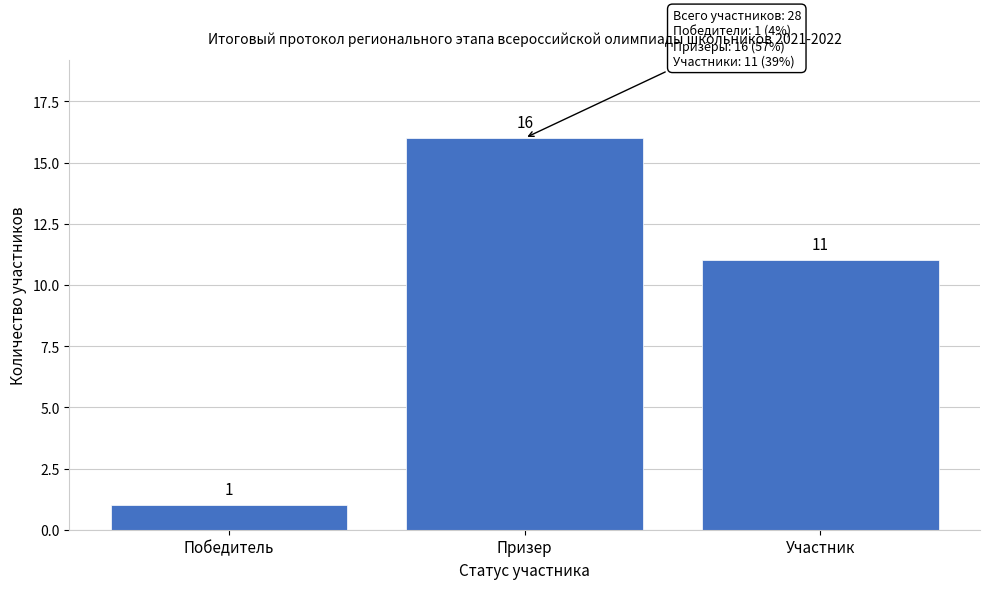

Reading left to right, extract all data points from this chart.

Победитель=1	Призер=16	Участник=11